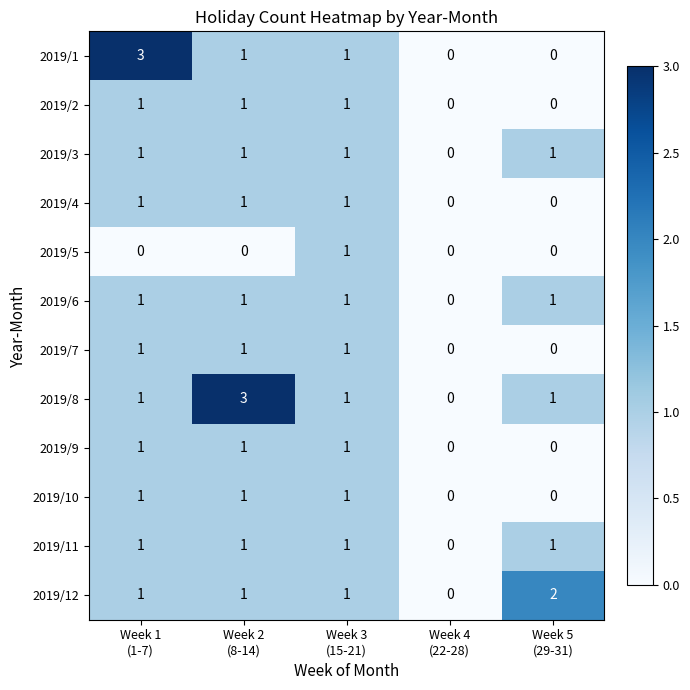

What is the greatest value displayed?

3